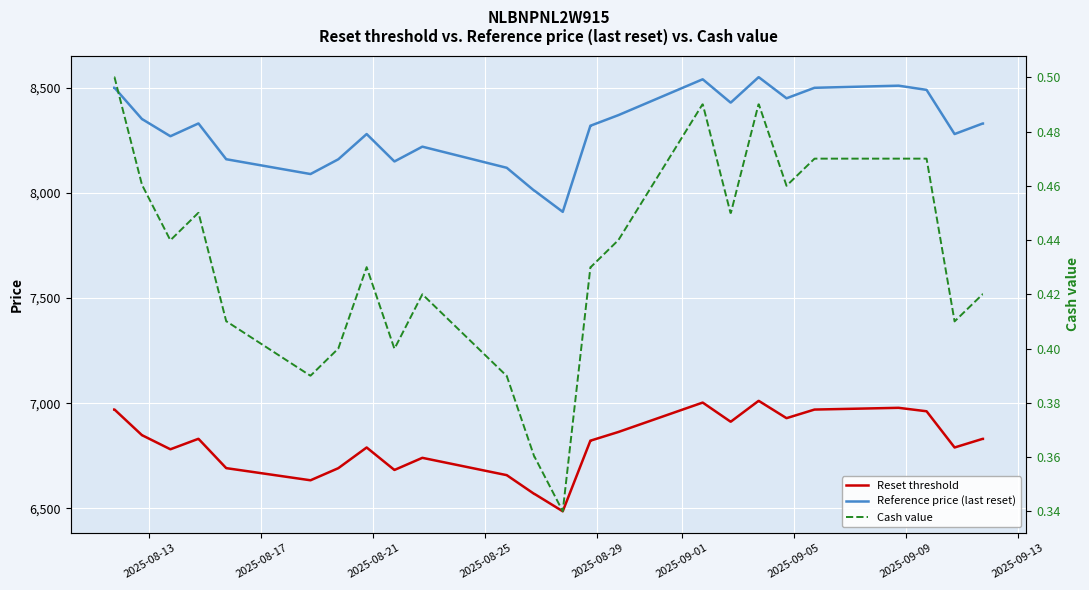

Does the chart display data point markers on the line(s)?

No